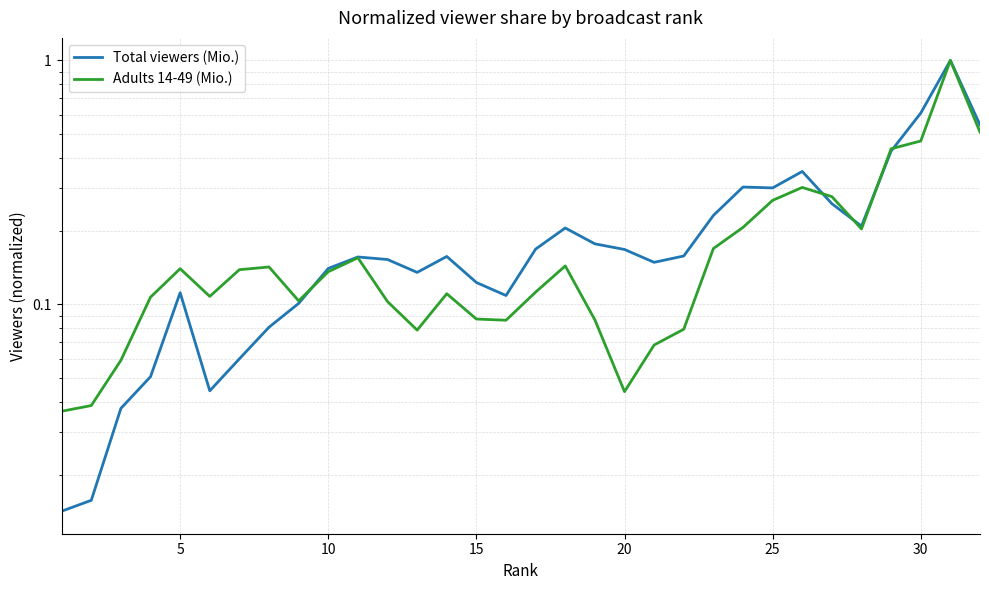

What is the maximum value for Total viewers (Mio.)?

1.0